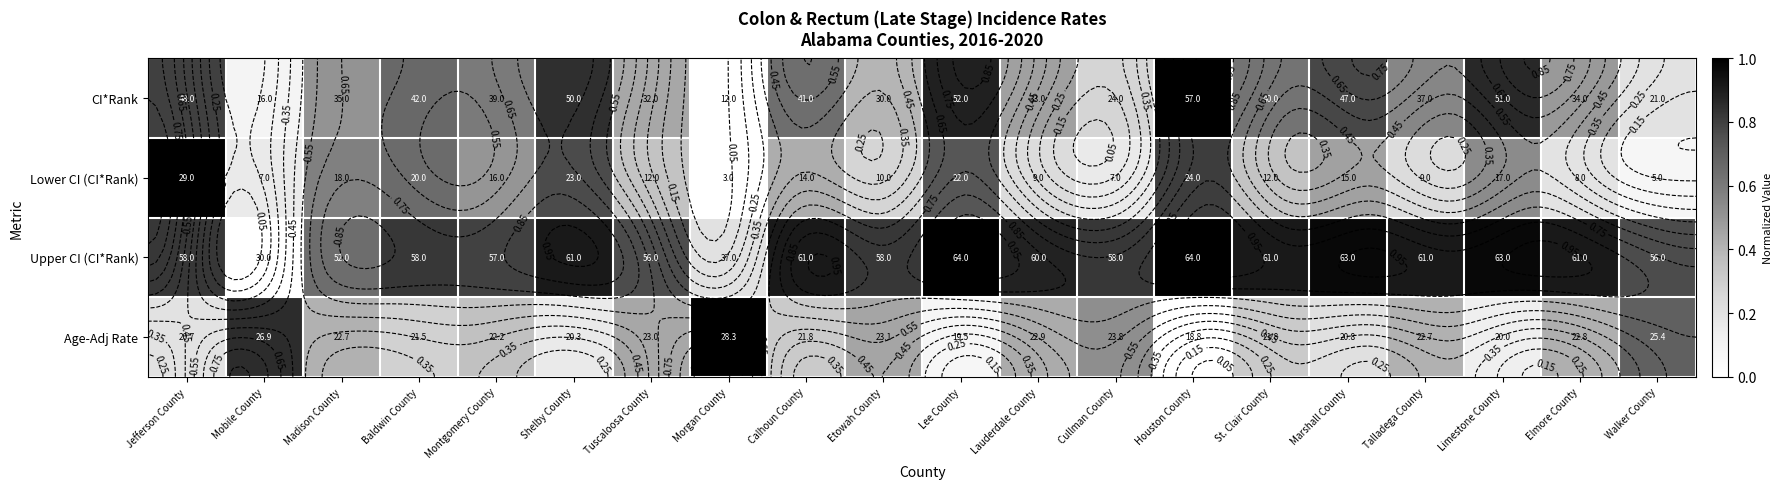

What is the spread (max minus min) of values at St. Clair County?

0.6